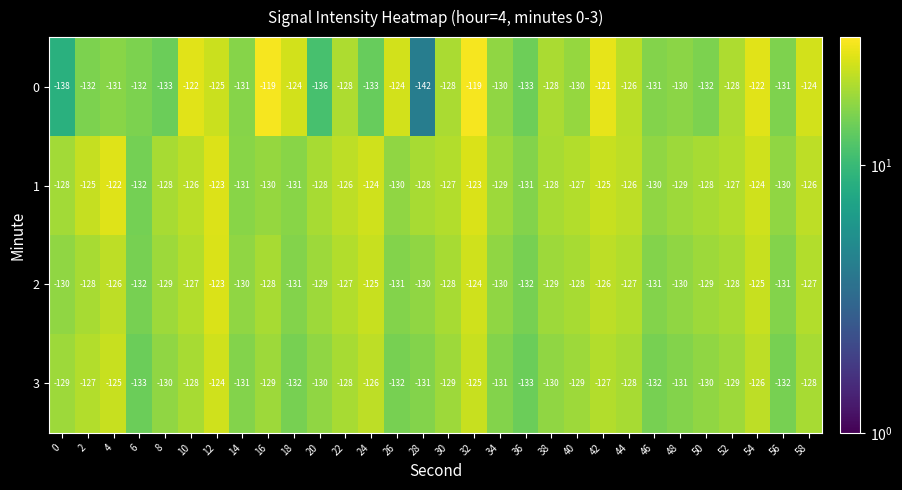

Which series has the widest spread of values?

0